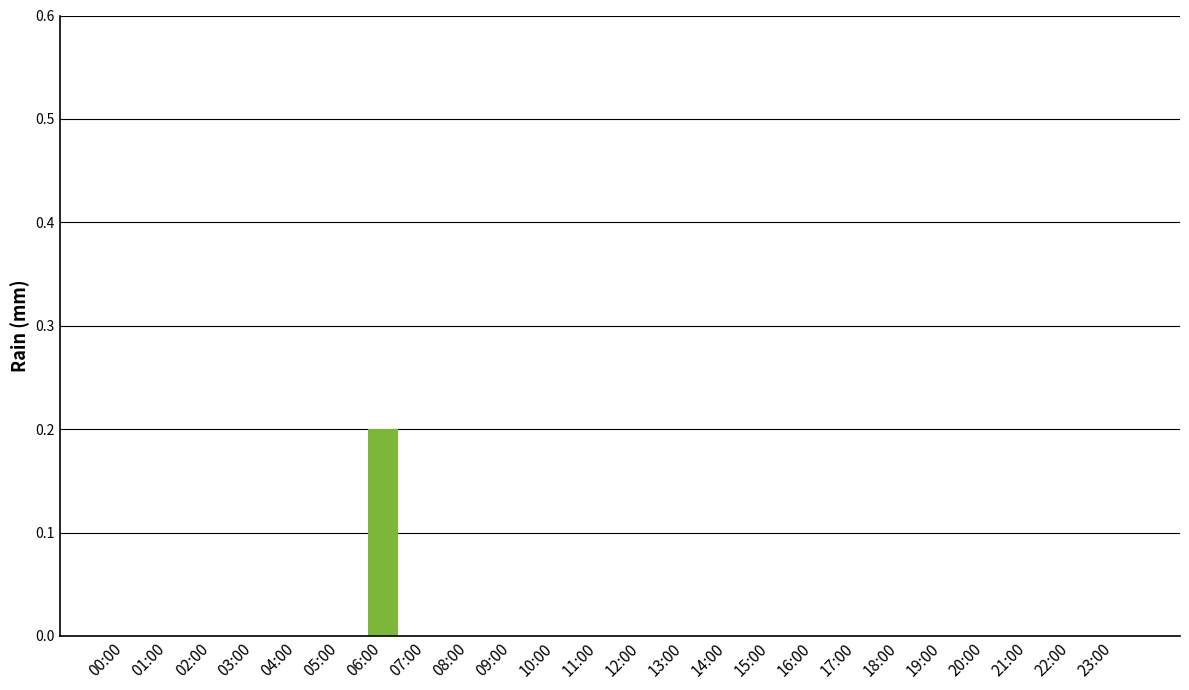

How many categories are shown in the chart?

24